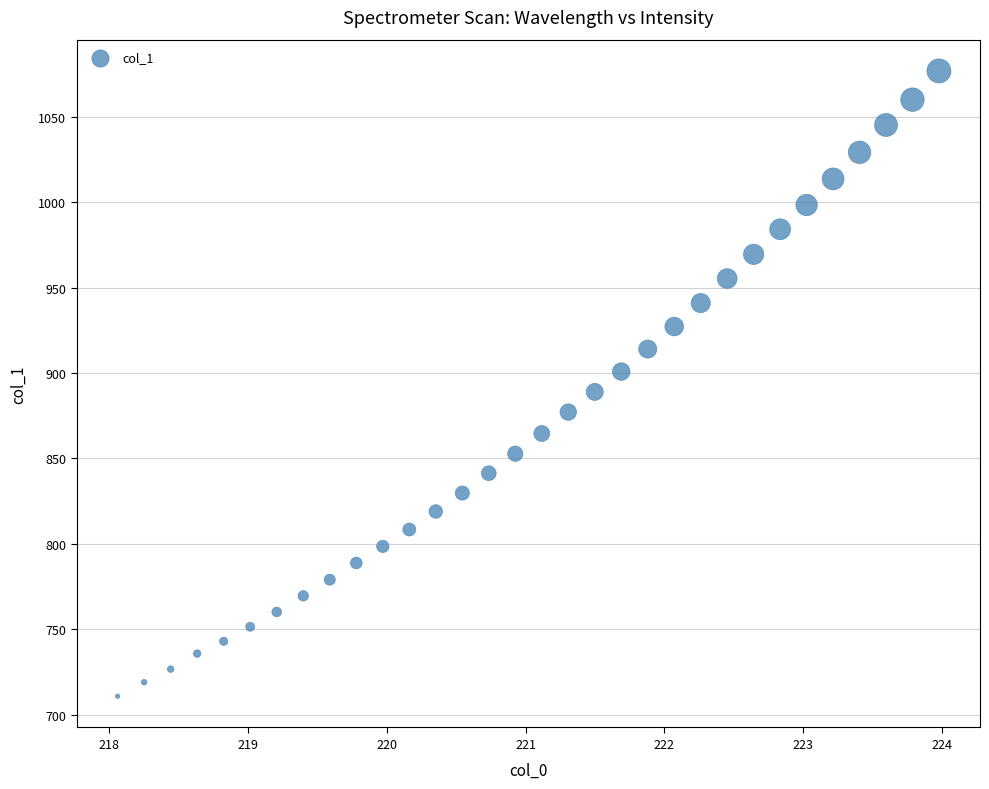

What is the range of X values (max minus min)?

5.9